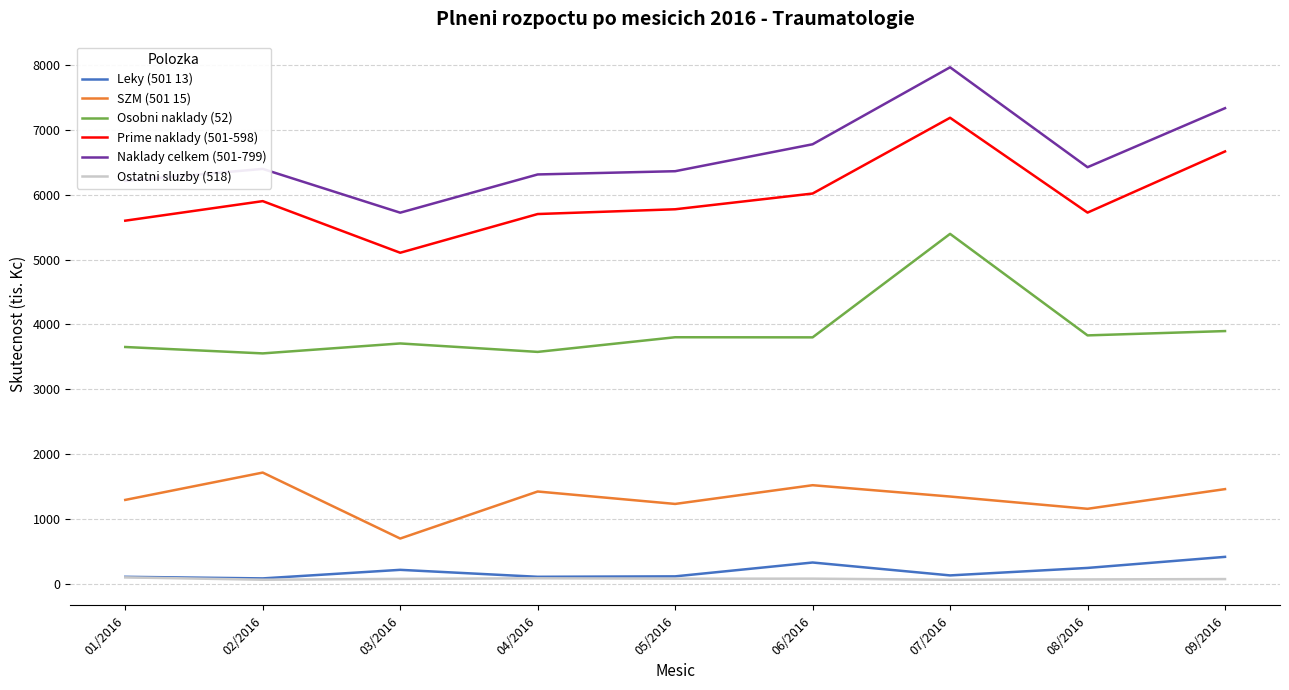

In Naklady celkem (501-799), how many points are lower than both neighbors (excluding endpoints)?

2